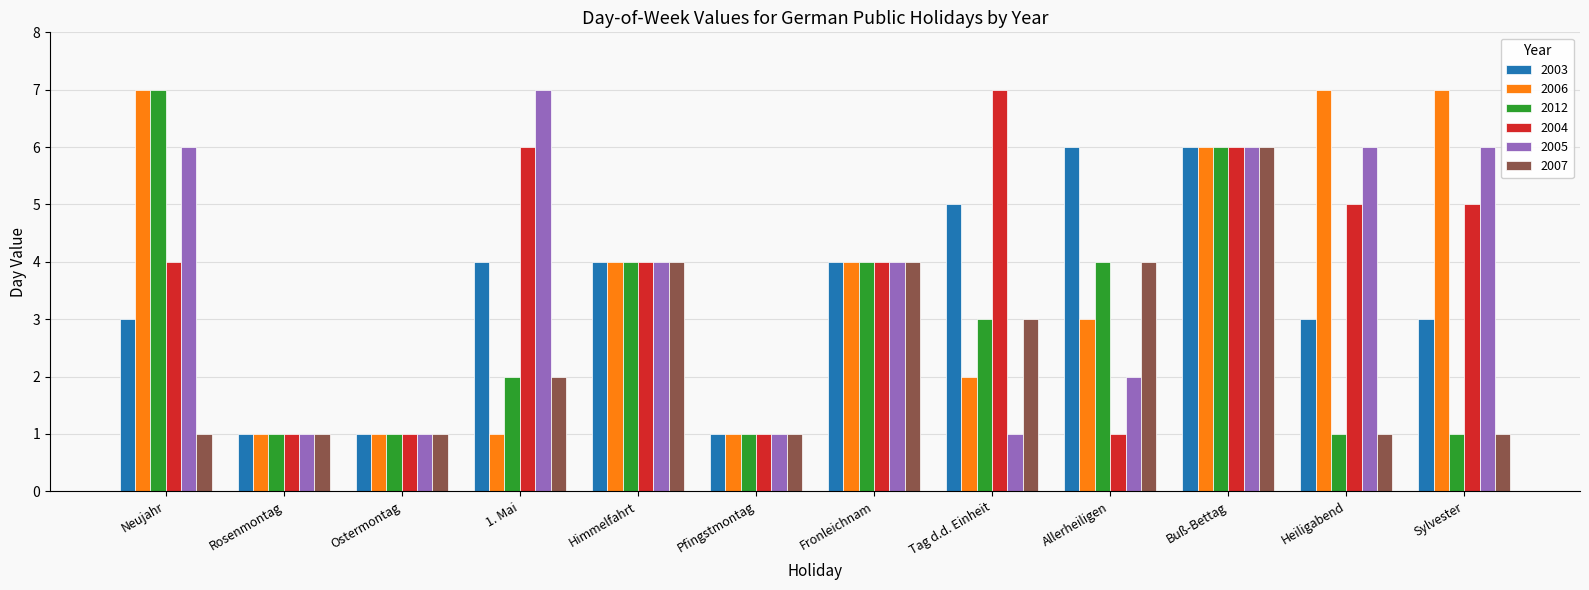

Count the number of data series in this chart.

6